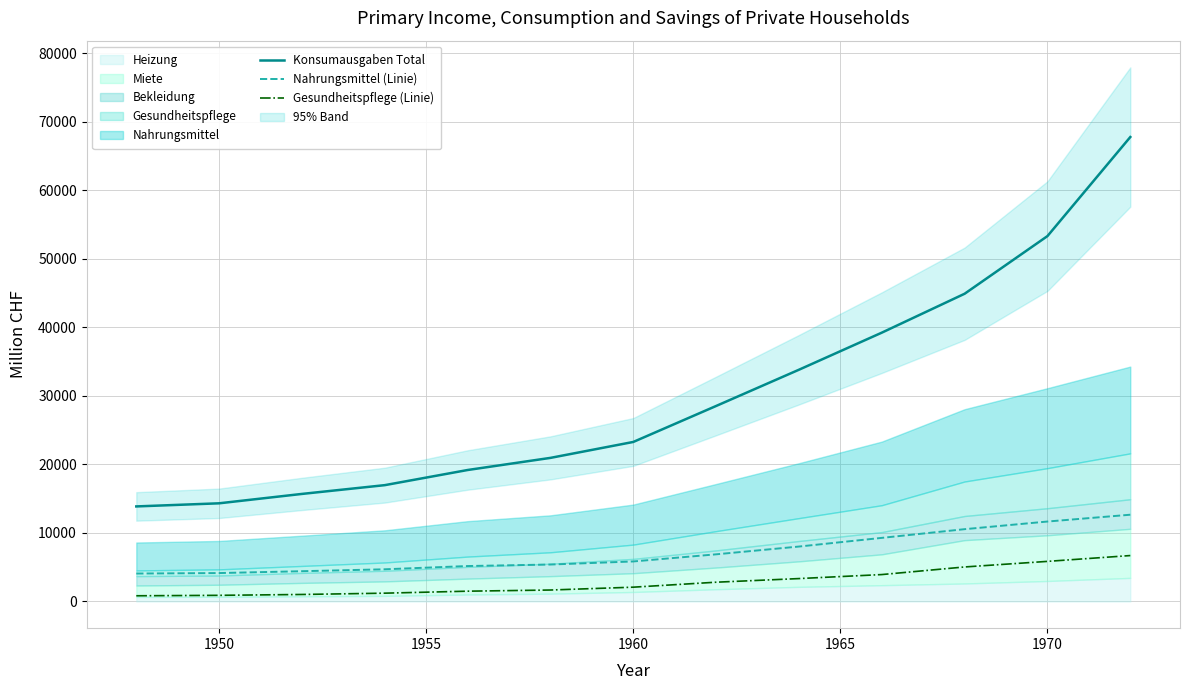

What is the maximum value for Konsumausgaben Total?

67780